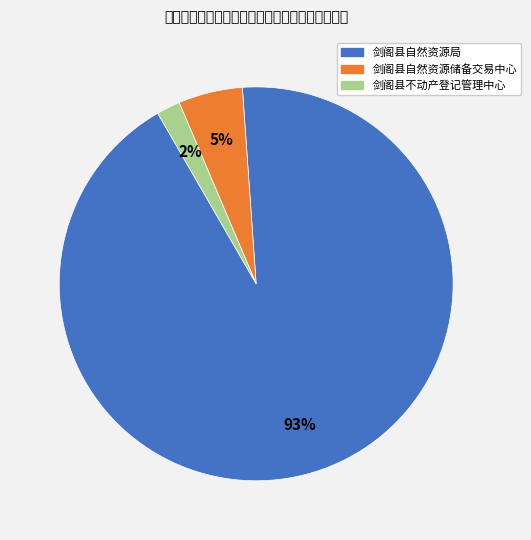

To the nearest percent, what percentage of the pie is 剑阁县不动产登记管理中心?

2%